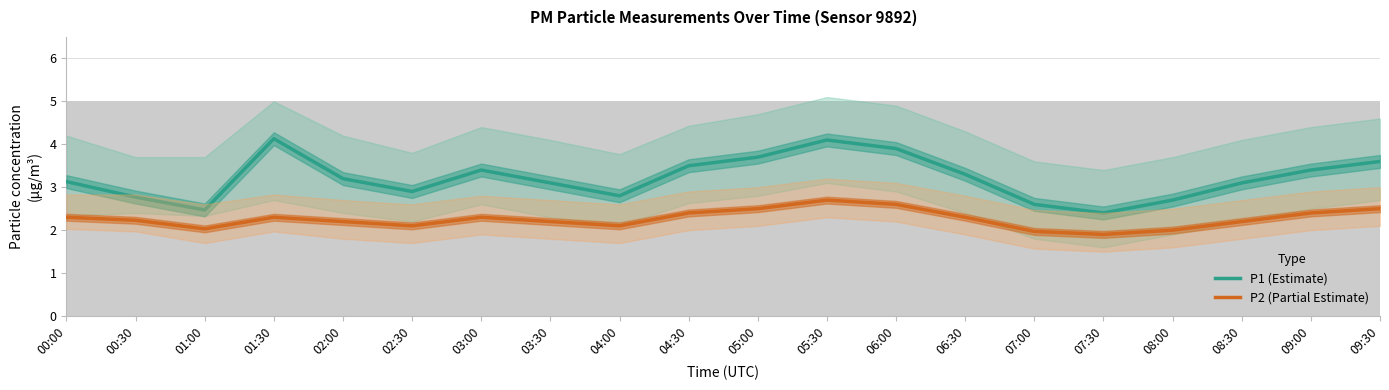

What is the difference between the second highest and minimum values in the P2 (Partial Estimate) series?

0.7